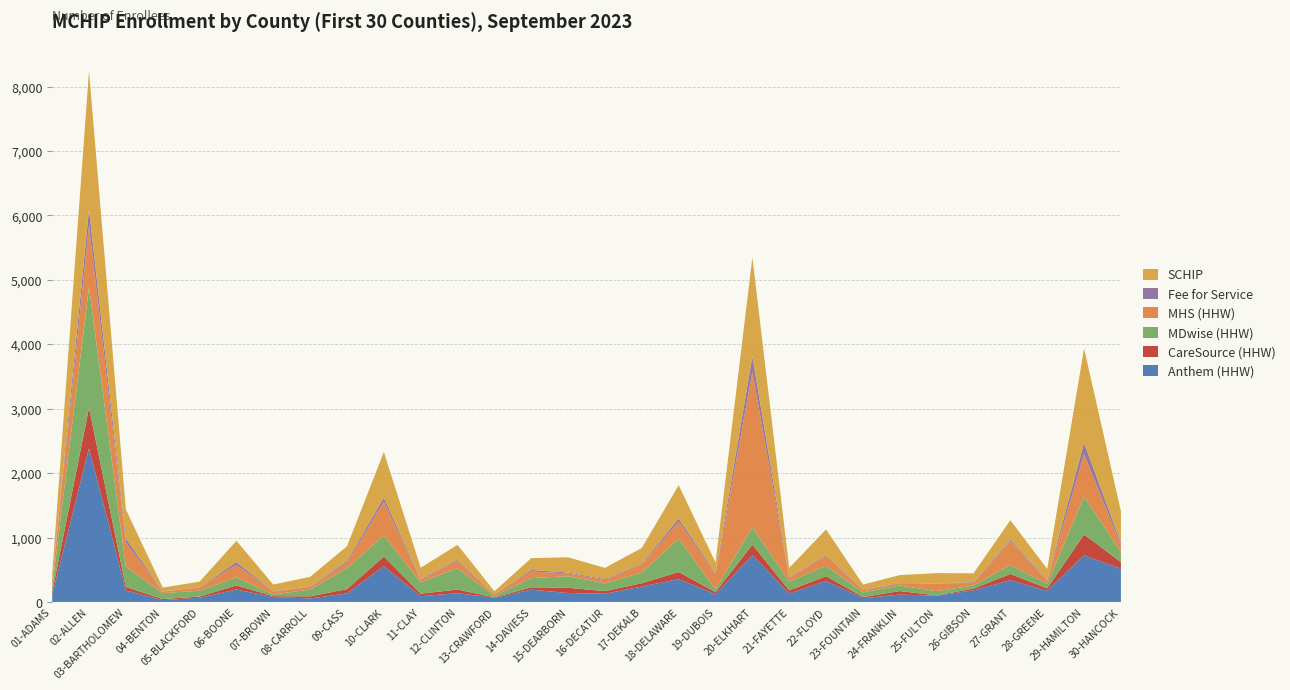

Reading left to right, what are all the values shown in this chart?

Anthem (HHW): 01-ADAMS=104	02-ALLEN=2384	03-BARTHOLOMEW=179	04-BENTON=28	05-BLACKFORD=65	06-BOONE=193	07-BROWN=77	08-CARROLL=54	09-CASS=133	10-CLARK=556	11-CLAY=90	12-CLINTON=136	13-CRAWFORD=65	14-DAVIESS=190	15-DEARBORN=139	16-DECATUR=127	17-DEKALB=239	18-DELAWARE=355	19-DUBOIS=120	20-ELKHART=726	21-FAYETTE=132	22-FLOYD=326	23-FOUNTAIN=59	24-FRANKLIN=114	25-FULTON=98	26-GIBSON=180	27-GRANT=339	28-GREENE=172	29-HAMILTON=726	30-HANCOCK=515
CareSource (HHW): 01-ADAMS=48	02-ALLEN=631	03-BARTHOLOMEW=54	04-BENTON=17	05-BLACKFORD=19	06-BOONE=64	07-BROWN=13	08-CARROLL=33	09-CASS=66	10-CLARK=151	11-CLAY=38	12-CLINTON=57	13-CRAWFORD=7	14-DAVIESS=37	15-DEARBORN=81	16-DECATUR=41	17-DEKALB=52	18-DELAWARE=110	19-DUBOIS=32	20-ELKHART=164	21-FAYETTE=48	22-FLOYD=74	23-FOUNTAIN=17	24-FRANKLIN=55	25-FULTON=4	26-GIBSON=27	27-GRANT=96	28-GREENE=38	29-HAMILTON=321	30-HANCOCK=105
MDwise (HHW): 01-ADAMS=73	02-ALLEN=1873	03-BARTHOLOMEW=314	04-BENTON=92	05-BLACKFORD=91	06-BOONE=125	07-BROWN=27	08-CARROLL=105	09-CASS=327	10-CLARK=324	11-CLAY=176	12-CLINTON=332	13-CRAWFORD=22	14-DAVIESS=143	15-DEARBORN=179	16-DECATUR=121	17-DEKALB=166	18-DELAWARE=519	19-DUBOIS=45	20-ELKHART=271	21-FAYETTE=138	22-FLOYD=161	23-FOUNTAIN=73	24-FRANKLIN=87	25-FULTON=66	26-GIBSON=49	27-GRANT=141	28-GREENE=68	29-HAMILTON=590	30-HANCOCK=156
MHS (HHW): 01-ADAMS=93	02-ALLEN=958	03-BARTHOLOMEW=375	04-BENTON=21	05-BLACKFORD=50	06-BOONE=193	07-BROWN=44	08-CARROLL=45	09-CASS=80	10-CLARK=524	11-CLAY=39	12-CLINTON=105	13-CRAWFORD=27	14-DAVIESS=103	15-DEARBORN=43	16-DECATUR=51	17-DEKALB=122	18-DELAWARE=263	19-DUBOIS=230	20-ELKHART=2413	21-FAYETTE=55	22-FLOYD=155	23-FOUNTAIN=36	24-FRANKLIN=31	25-FULTON=113	26-GIBSON=43	27-GRANT=370	28-GREENE=50	29-HAMILTON=659	30-HANCOCK=102
Fee for Service: 01-ADAMS=6	02-ALLEN=249	03-BARTHOLOMEW=63	04-BENTON=5	05-BLACKFORD=3	06-BOONE=43	07-BROWN=5	08-CARROLL=7	09-CASS=26	10-CLARK=66	11-CLAY=12	12-CLINTON=22	13-CRAWFORD=1	14-DAVIESS=24	15-DEARBORN=15	16-DECATUR=15	17-DEKALB=14	18-DELAWARE=49	19-DUBOIS=20	20-ELKHART=237	21-FAYETTE=10	22-FLOYD=13	23-FOUNTAIN=9	24-FRANKLIN=8	25-FULTON=6	26-GIBSON=9	27-GRANT=22	28-GREENE=14	29-HAMILTON=174	30-HANCOCK=37
SCHIP: 01-ADAMS=107	02-ALLEN=2145	03-BARTHOLOMEW=451	04-BENTON=60	05-BLACKFORD=87	06-BOONE=331	07-BROWN=104	08-CARROLL=146	09-CASS=232	10-CLARK=705	11-CLAY=177	12-CLINTON=234	13-CRAWFORD=44	14-DAVIESS=183	15-DEARBORN=236	16-DECATUR=174	17-DEKALB=245	18-DELAWARE=516	19-DUBOIS=166	20-ELKHART=1537	21-FAYETTE=146	22-FLOYD=397	23-FOUNTAIN=76	24-FRANKLIN=122	25-FULTON=160	26-GIBSON=137	27-GRANT=301	28-GREENE=170	29-HAMILTON=1465	30-HANCOCK=492